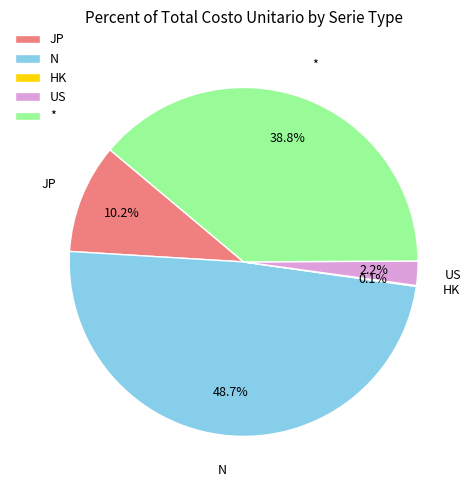

To the nearest percent, what percentage of the pie is N?

49%